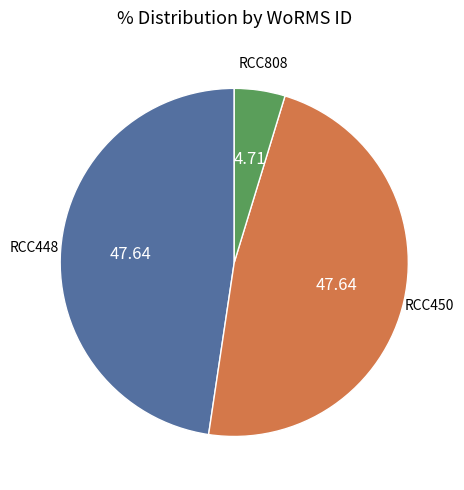

Does RCC808 account for over 50% of the chart?

No